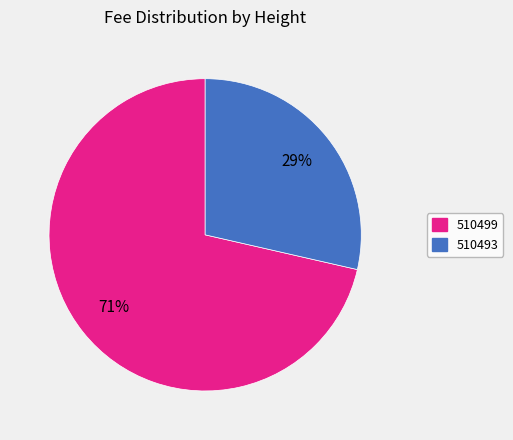

Which category has the smallest portion of the pie?

510493